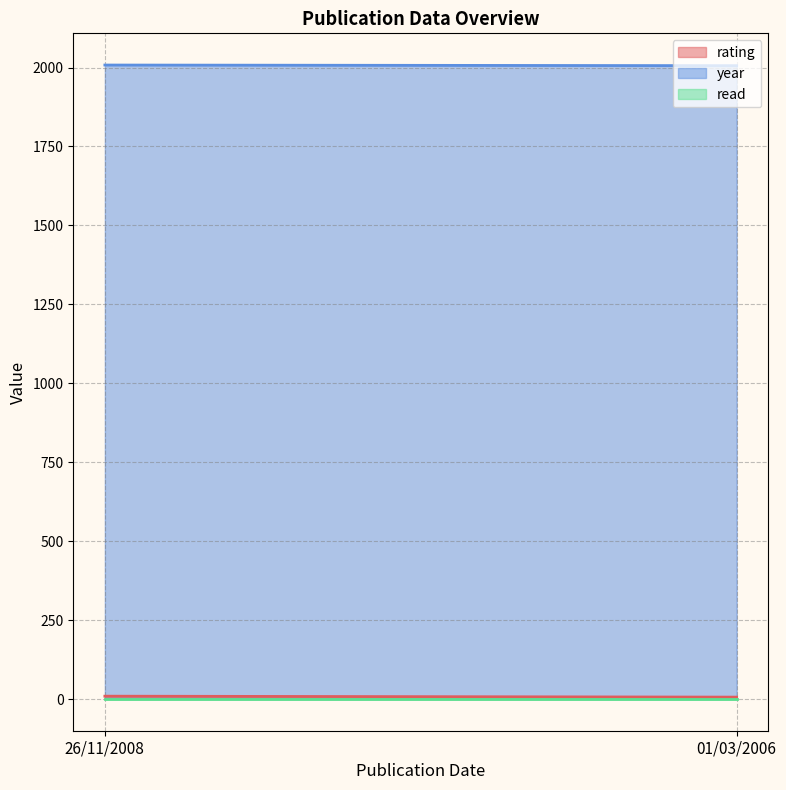

What is the difference between the rating values at 01/03/2006 and 26/11/2008?

3